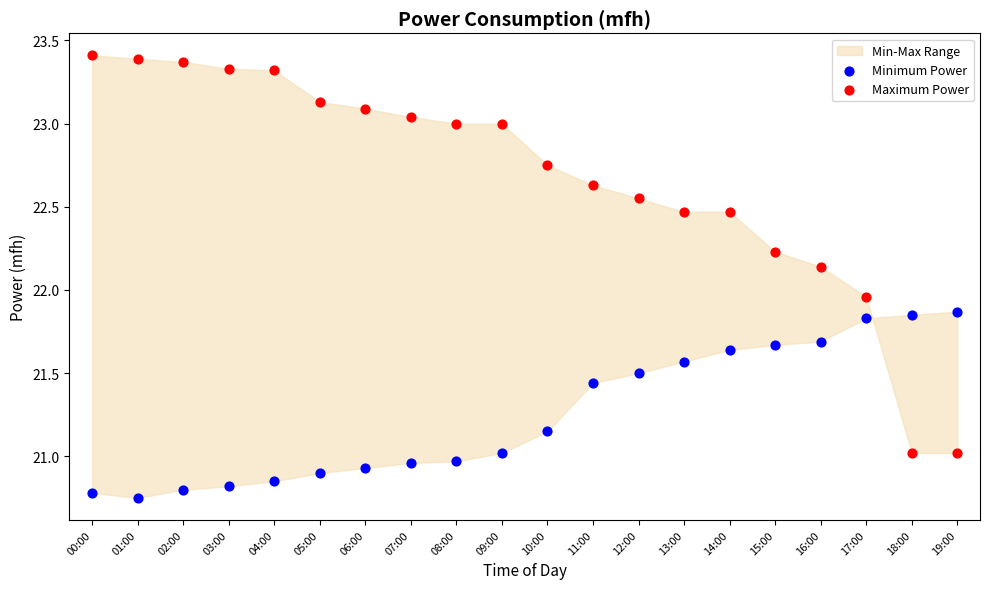

Which series contains the lowest Y value?

Minimum Power